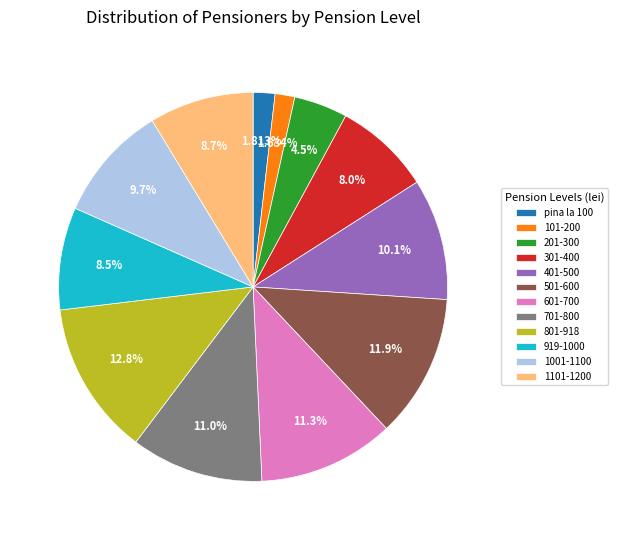

Is 201-300 the majority of the pie?

No